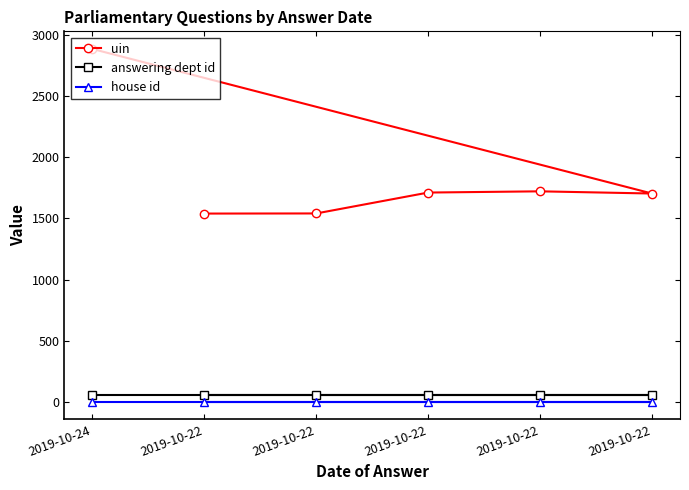

Is the value of uin at 2019-10-22 greater than the value of house id at 2019-10-22?

Yes